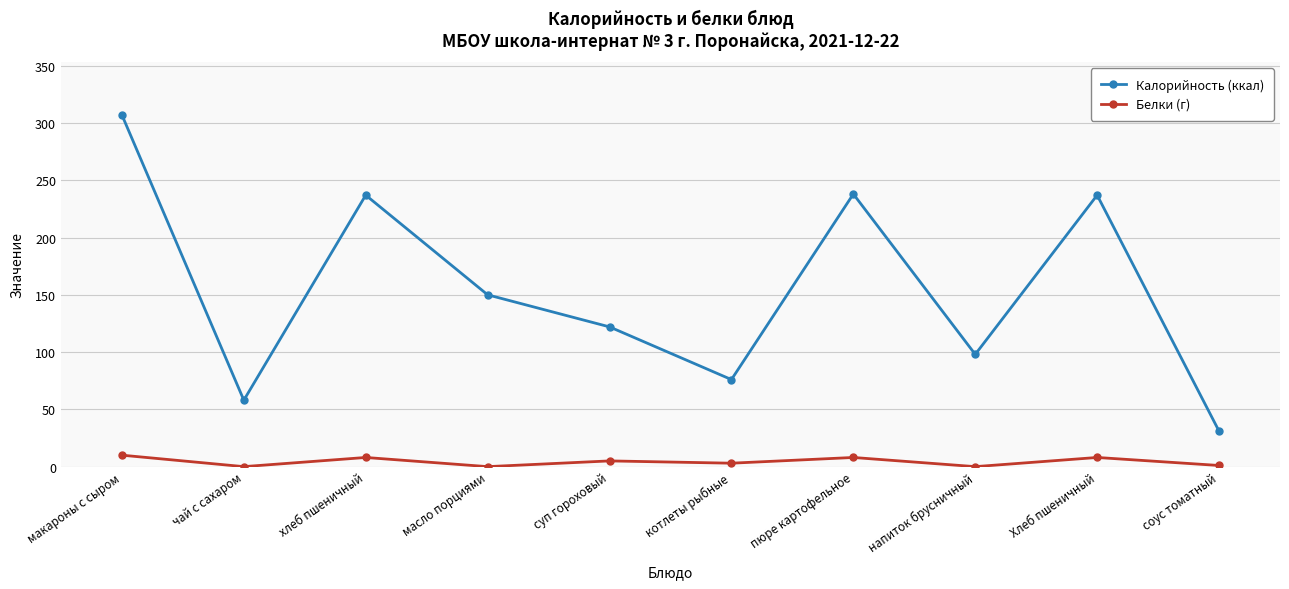

Rank the series by their average value, from highest to lowest.

Калорийность (ккал), Белки (г)